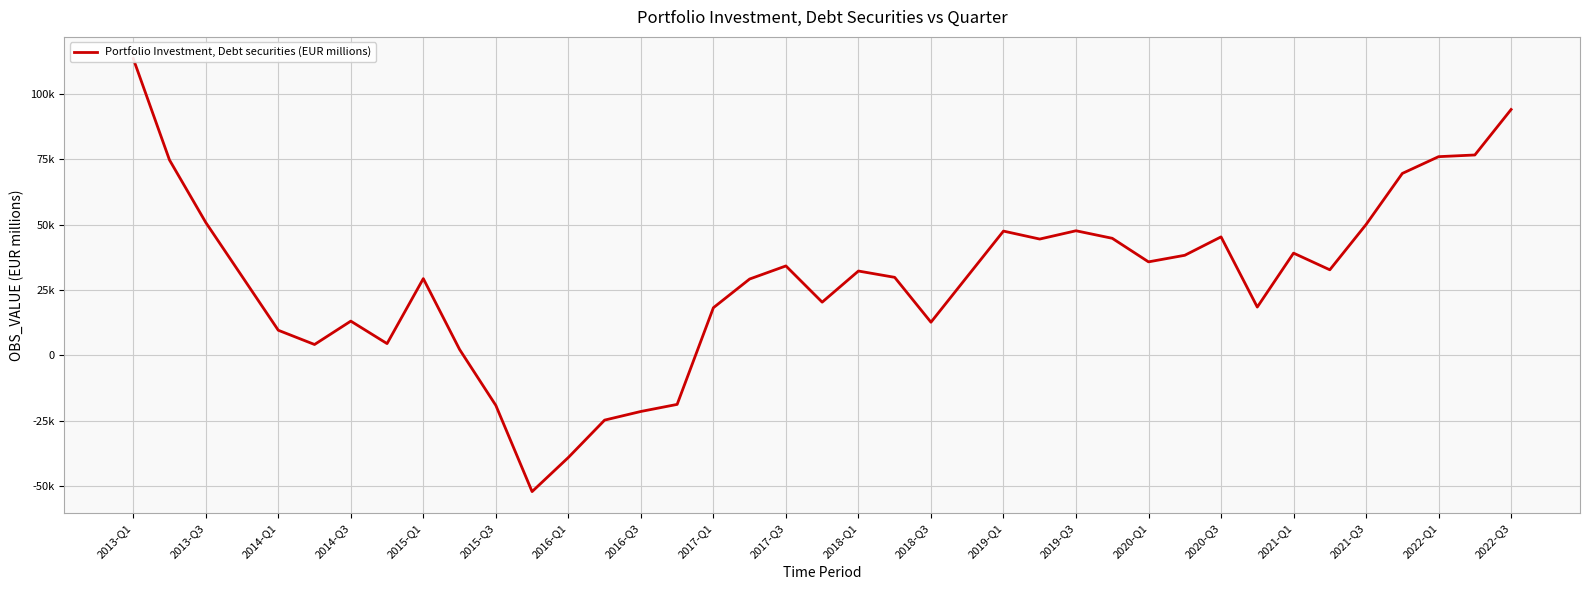

At which label does the data first exceed 30245?

2013-Q1